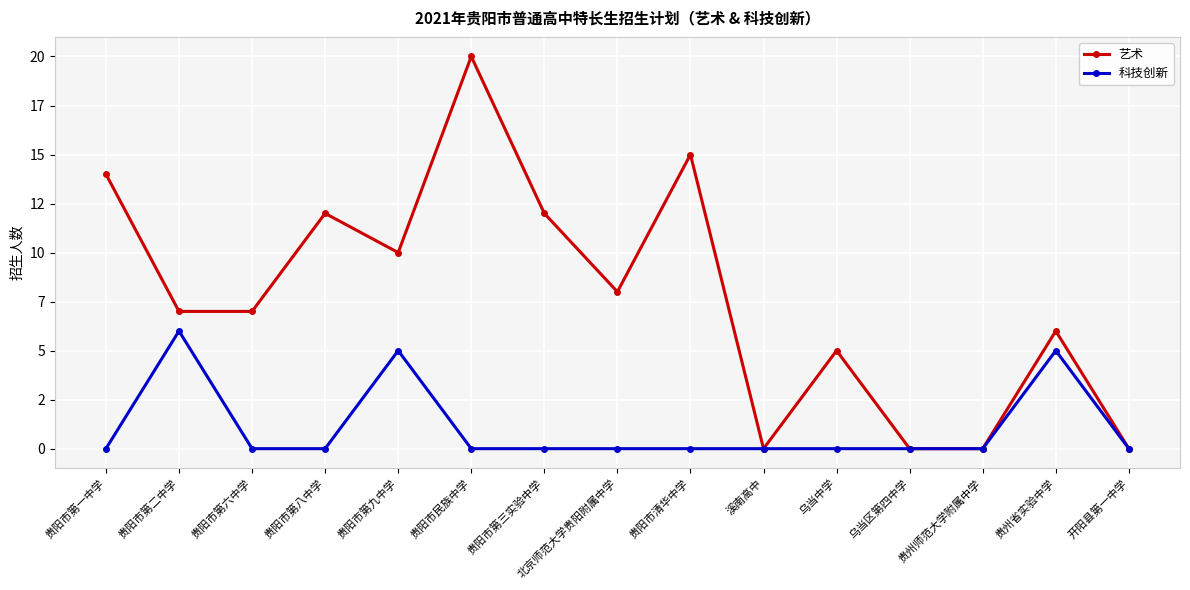

List the series in order of their overall mean, lowest first.

科技创新, 艺术